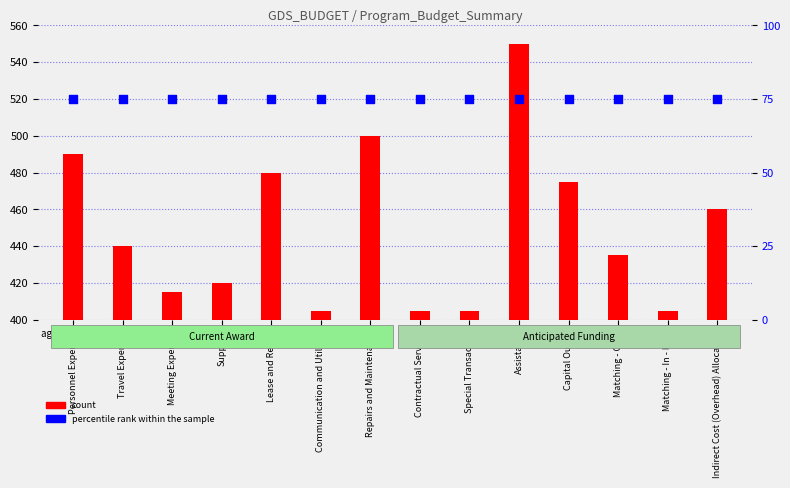

Which series has the largest Y range (max minus min)?

count